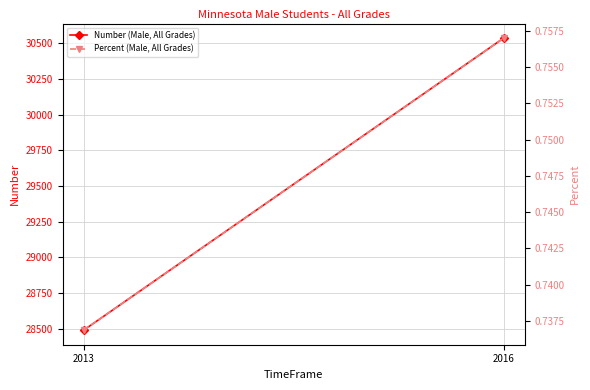

Between 2013 and 2016, which is larger?

2016